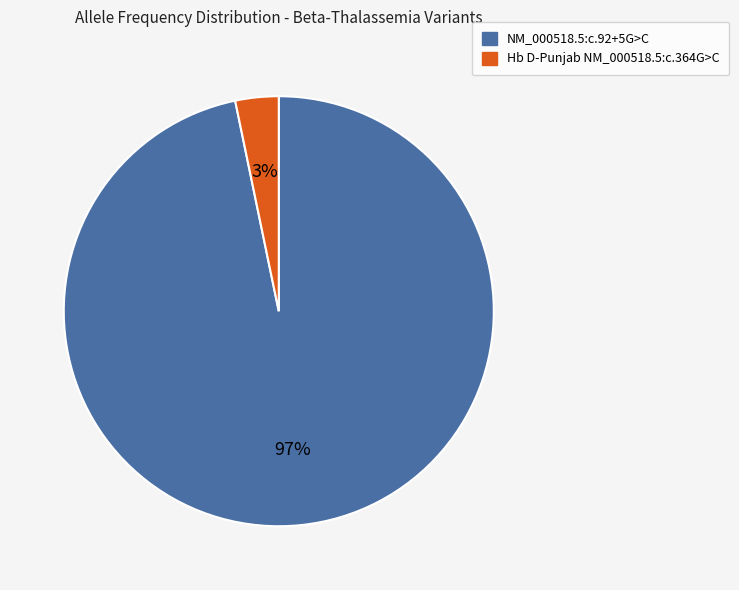

Is the sum of Hb D-Punjab NM_000518.5:c.364G>C and NM_000518.5:c.92+5G>C greater than half?

Yes